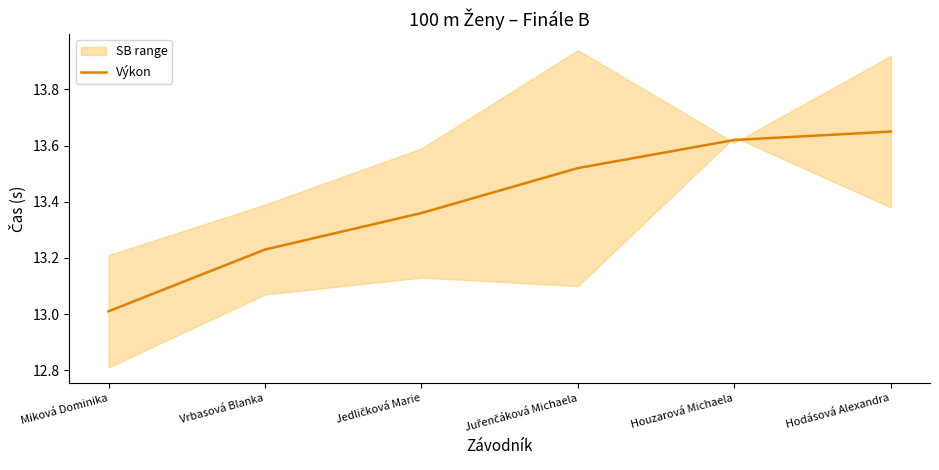

Reading left to right, extract all data points from this chart.

Miková Dominika=13.0	Vrbasová Blanka=13.2	Jedličková Marie=13.4	Juřenčáková Michaela=13.5	Houzarová Michaela=13.6	Hodásová Alexandra=13.7